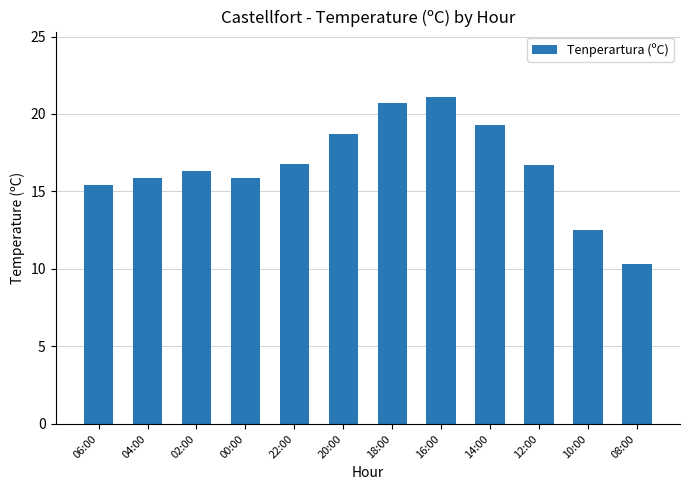

What is the smallest value displayed?

10.3